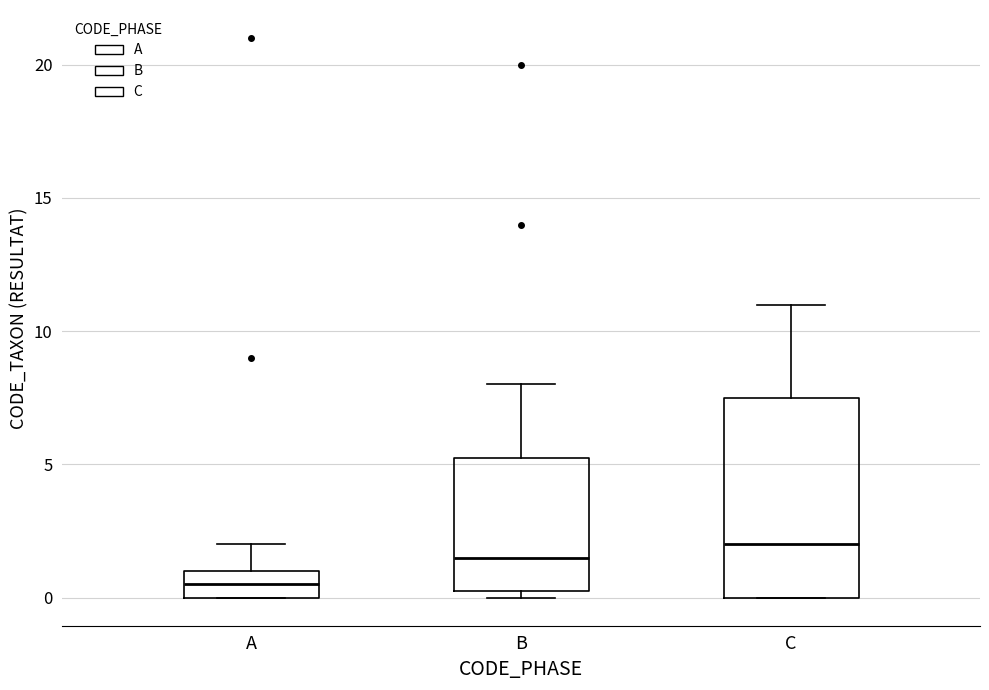

Reading left to right, read every box against the y-axis: the position of its median line, the range the box covers, and the ends of its whiskers. The values are not printed on the chart, so give them approximately, as read against the axis.

A: median 0.5, box 0.0 to 1.0, whiskers 0.0 to 2.0
B: median 1.5, box 0.5 to 5.5, whiskers 0.0 to 8.0
C: median 2.0, box 0.0 to 7.5, whiskers 0.0 to 11.0